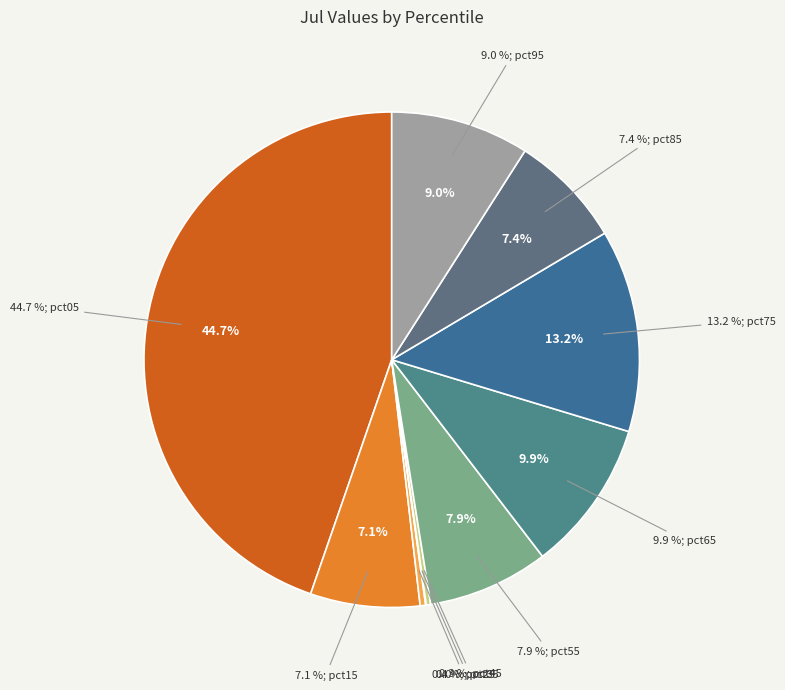

The pct75 slice represents 18% of the pie. True or false?

False